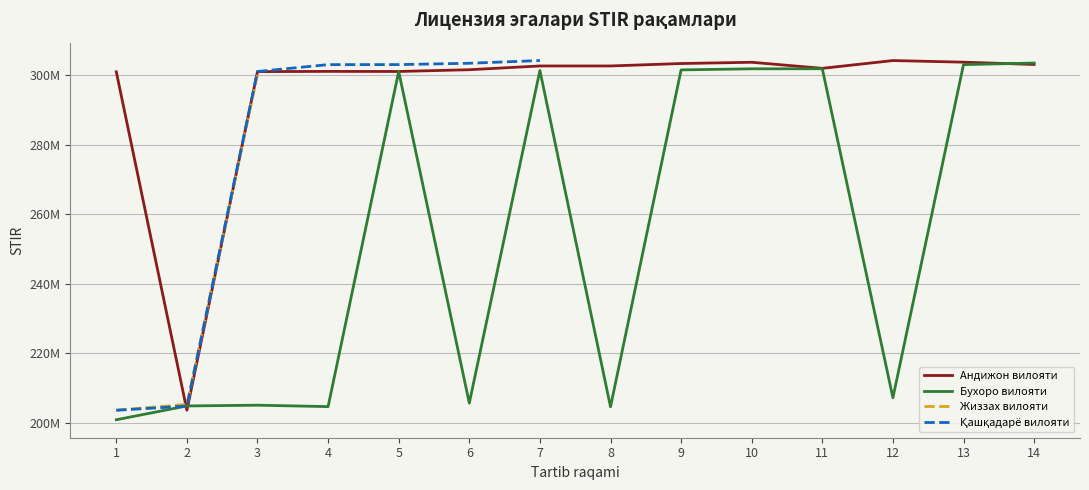

What is the sum of all Андижон вилояти values?

4134254403.0